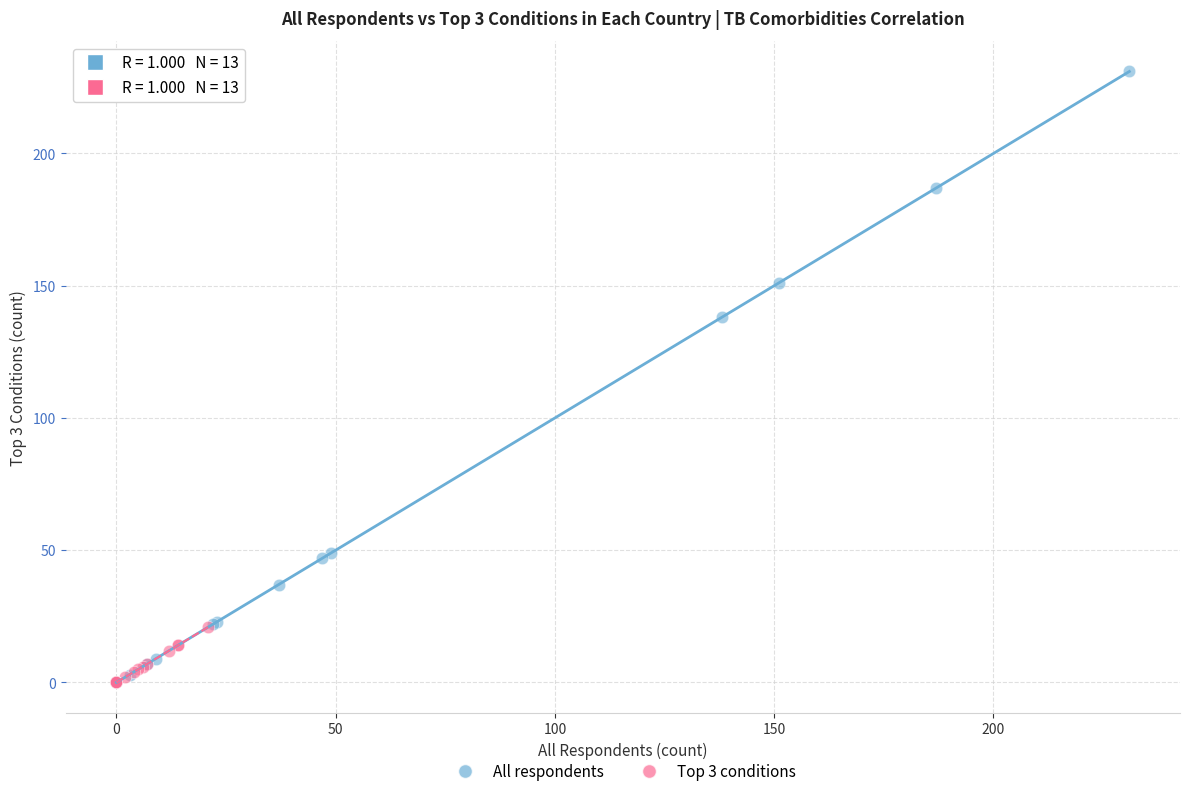

What are all the series names shown in the legend?

All respondents, Top 3 conditions